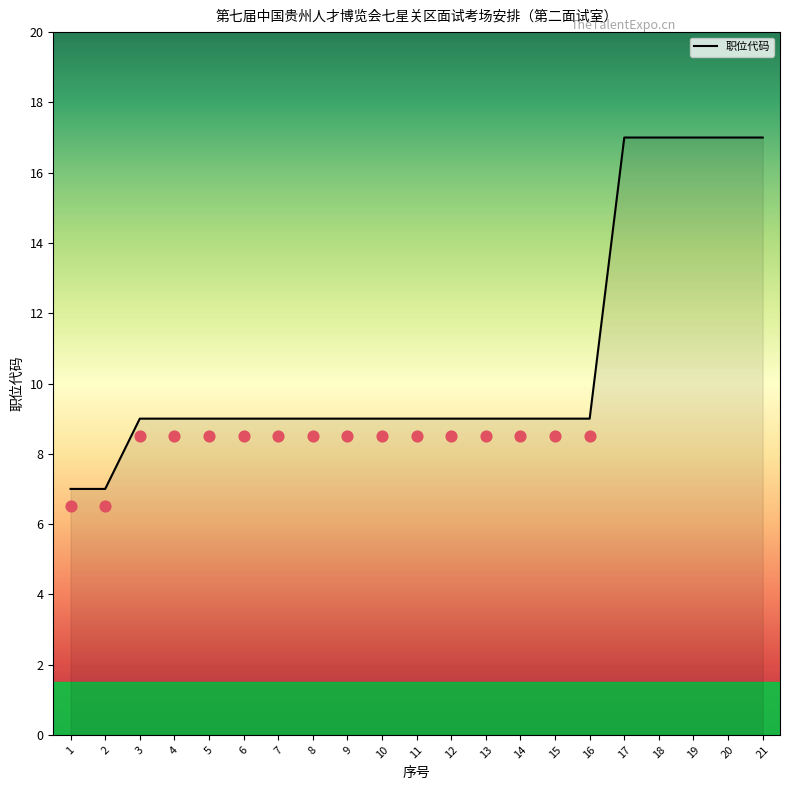

Between 13 and 8, which is larger?

13